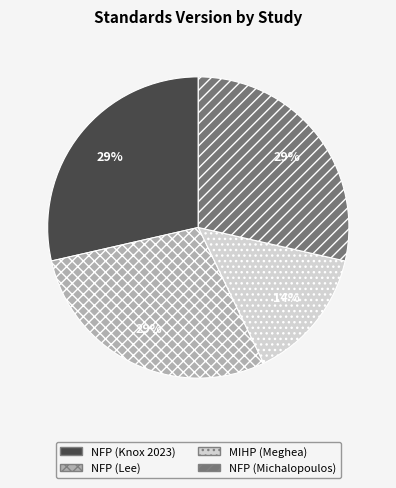

Is the sum of NFP (Michalopoulos) and NFP (Knox 2023) greater than half?

Yes